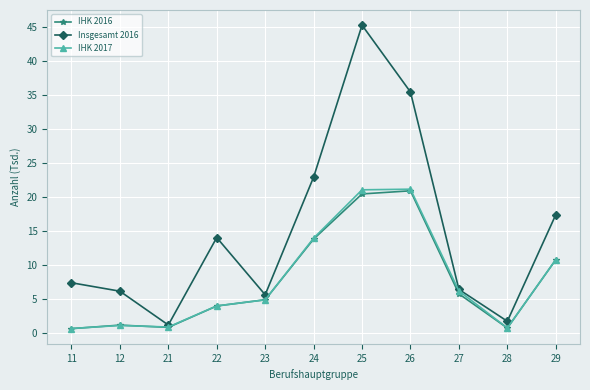

What is the spread (max minus min) of values at 25?

24.8